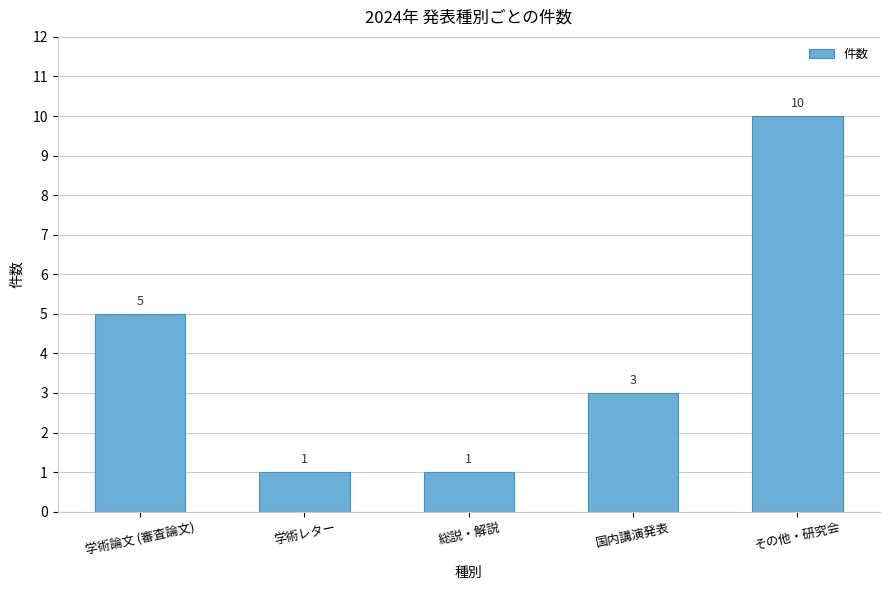

Count the values in the range 1 to 5.

4